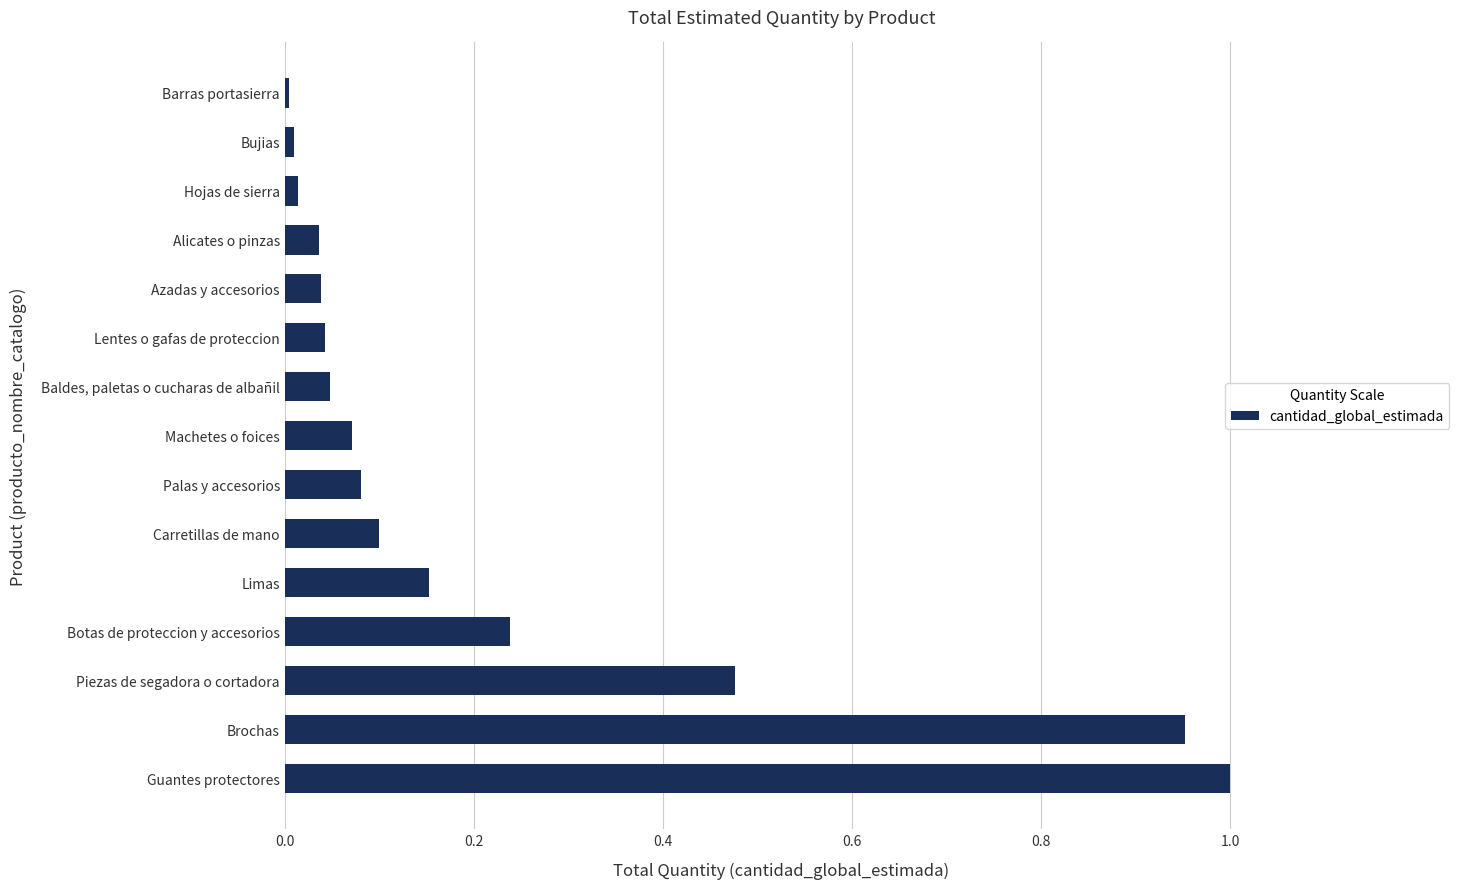

List the labels in order of value, smallest first.

Barras portasierra, Bujias, Hojas de sierra, Alicates o pinzas, Azadas y accesorios, Lentes o gafas de proteccion, Baldes, paletas o cucharas de albañil, Machetes o foices, Palas y accesorios, Carretillas de mano, Limas, Botas de proteccion y accesorios, Piezas de segadora o cortadora, Brochas, Guantes protectores